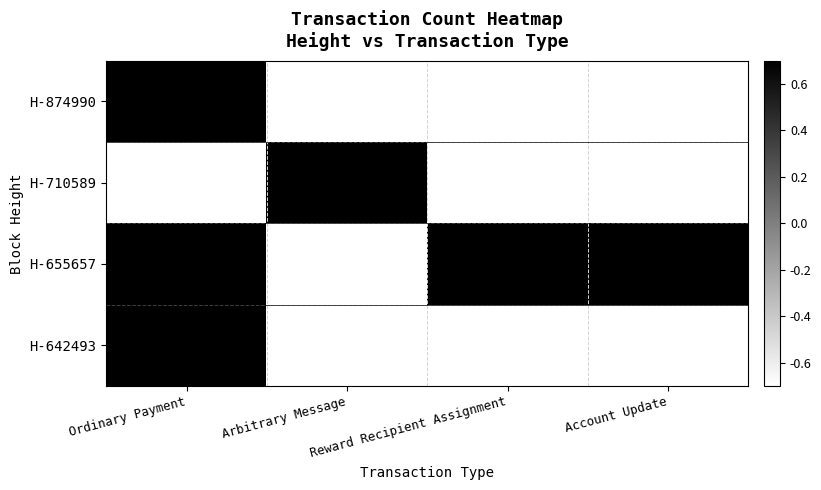

What is the total value across all series at Account Update?

-2.0